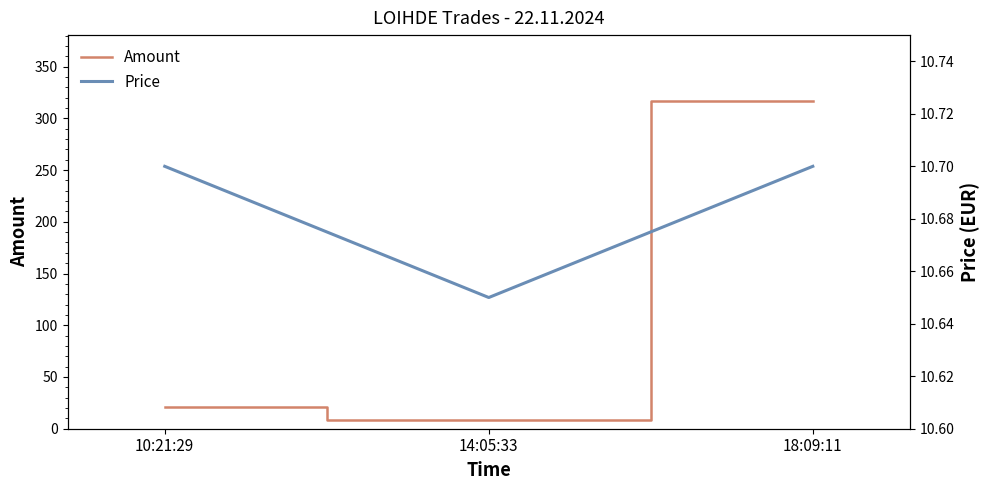

Reading left to right, list all the values displayed in this chart.

Amount: 10:21:29=21.0	14:05:33=8.0	18:09:11=317.0
Price: 10:21:29=10.7	14:05:33=10.7	18:09:11=10.7